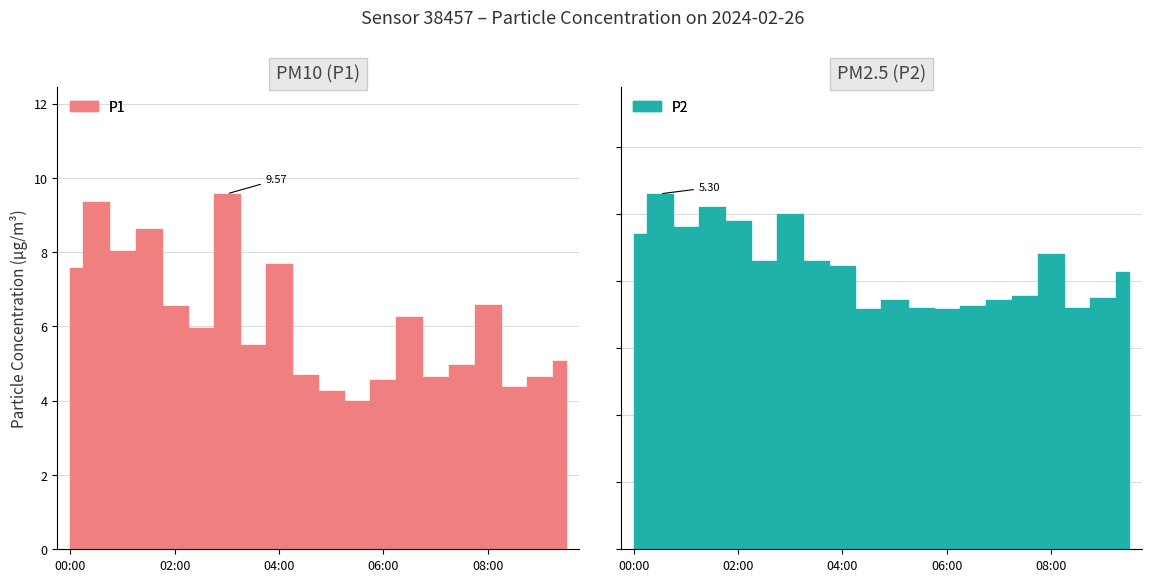

How many categories are shown in the chart?

20